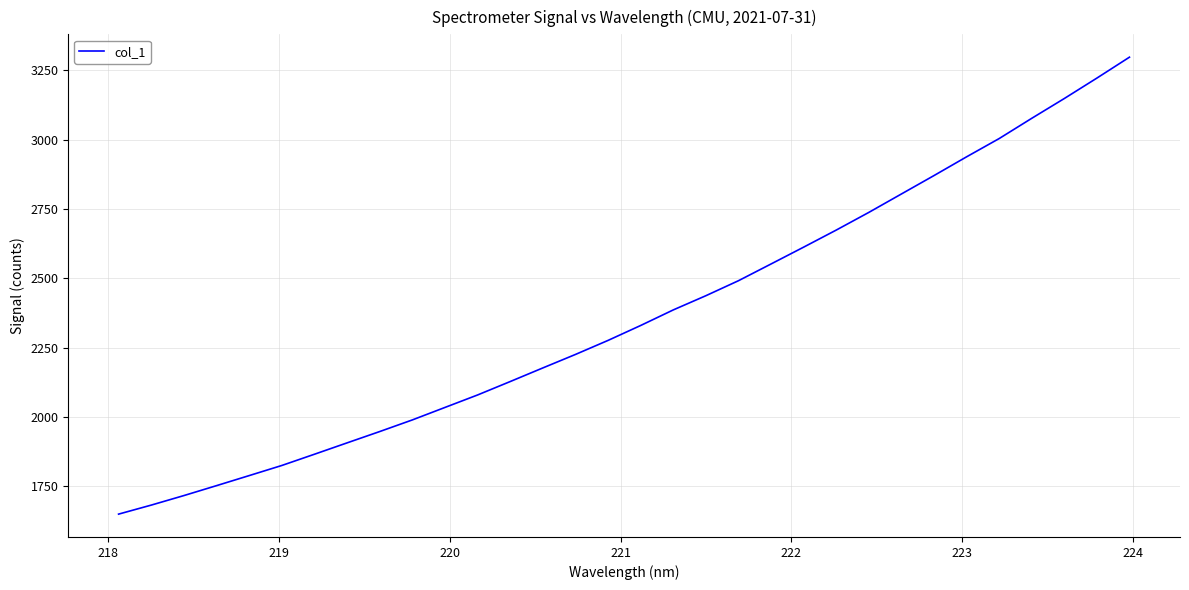

What is the average value?

2363.1